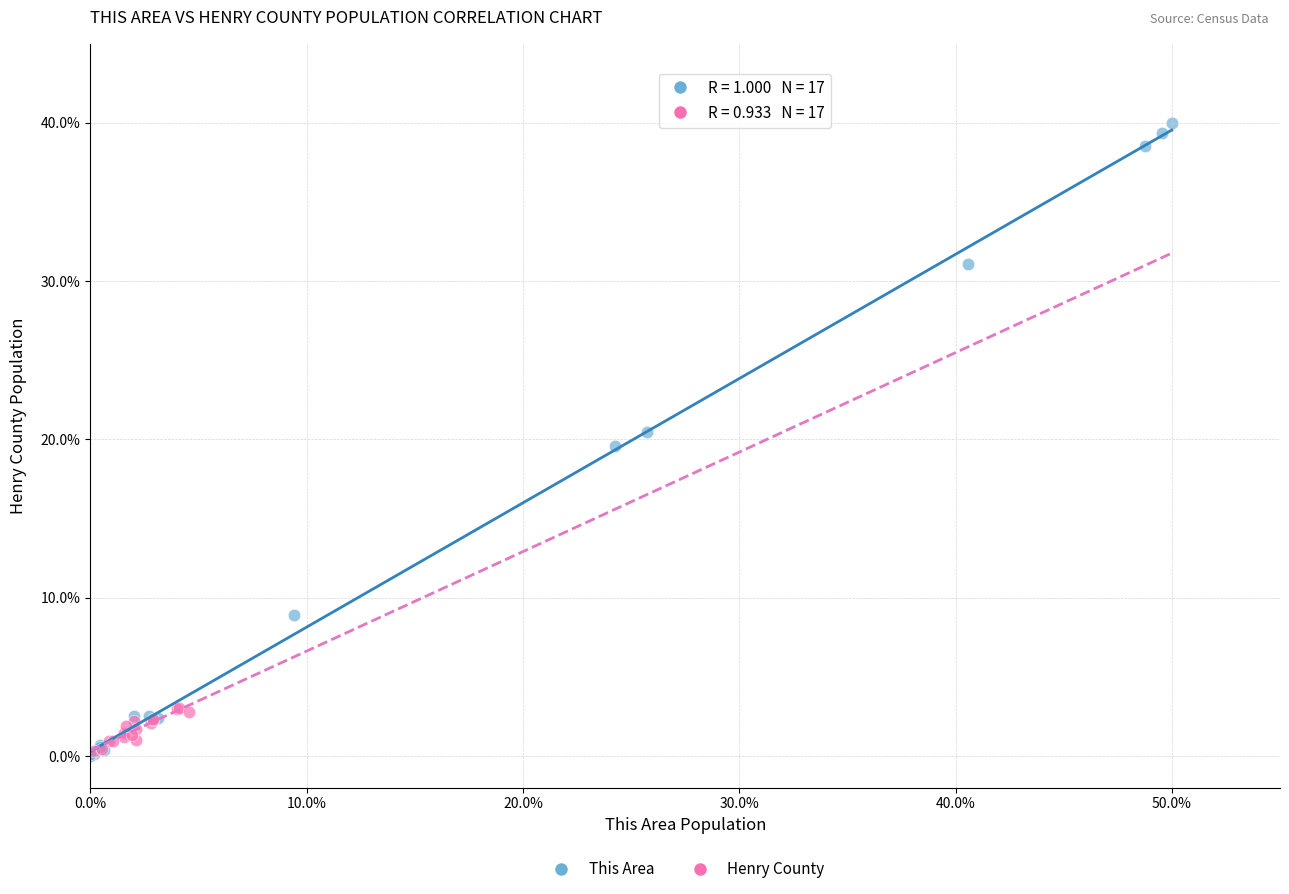

Which series has the largest Y range (max minus min)?

This Area